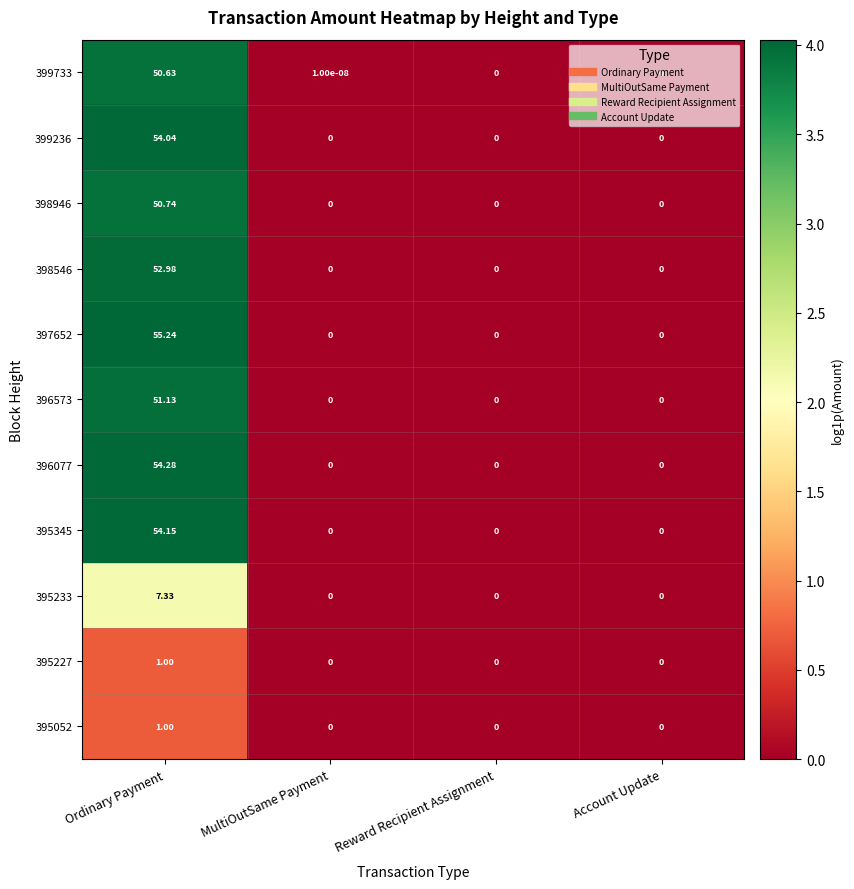

At which category is the sum across all series the highest?

Ordinary Payment